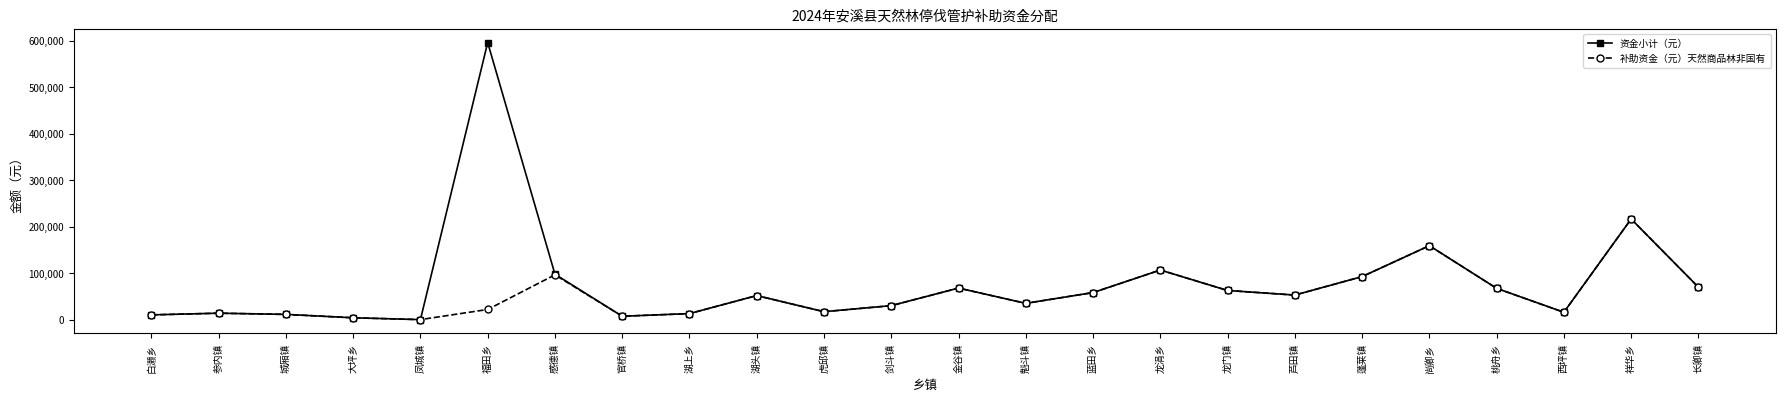

At which label does 资金小计（元） first exceed 52943?

福田乡